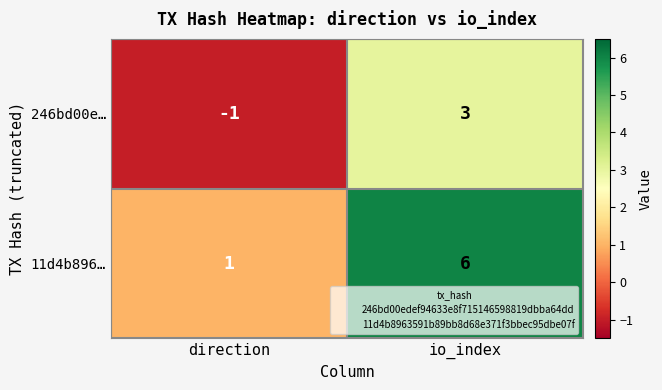

True or false: 11d4b896… has a value of 6 at io_index.

True